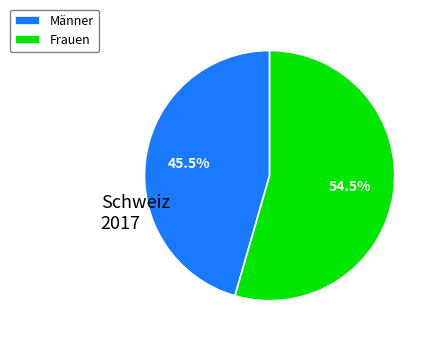

Which category has the biggest portion of the pie?

Frauen